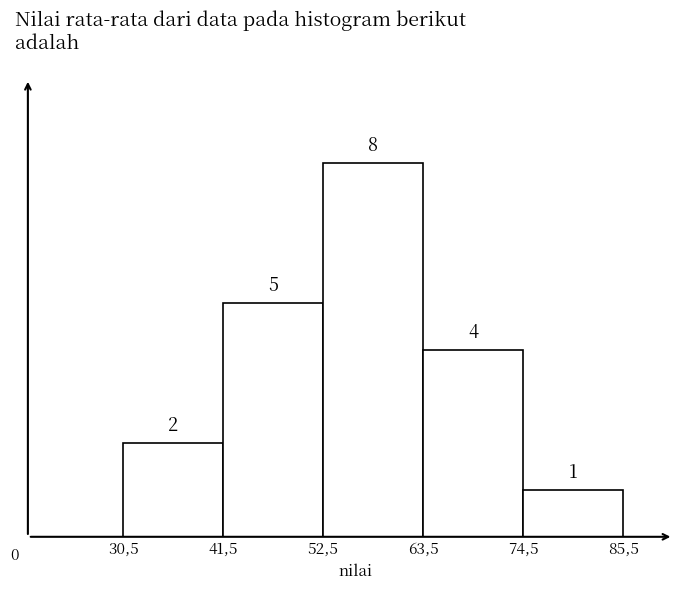

Reading right to left, list all the values displayed in this chart.

74,5=1	63,5=4	52,5=8	41,5=5	30,5=2